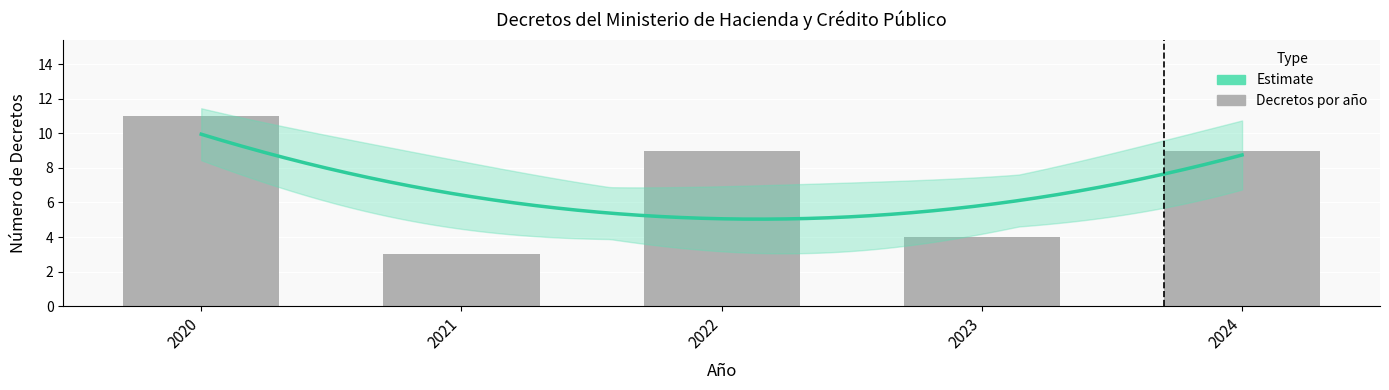

What is the average value?

7